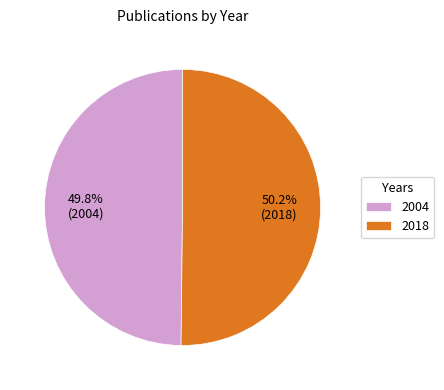

How much of the chart is everything except 2004?

50.2%